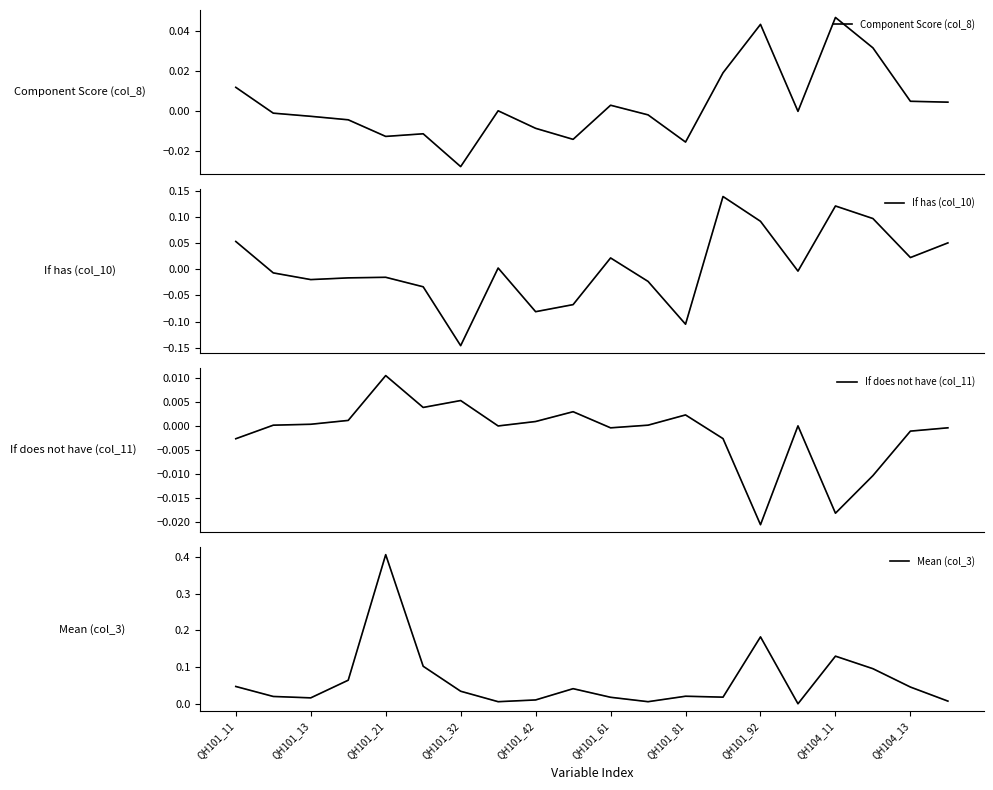

Does the chart display data point markers on the line(s)?

No